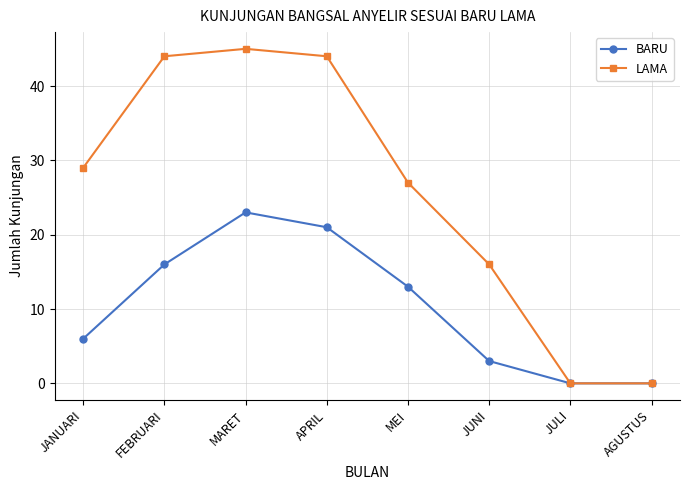

Where is the first local maximum for BARU?

MARET